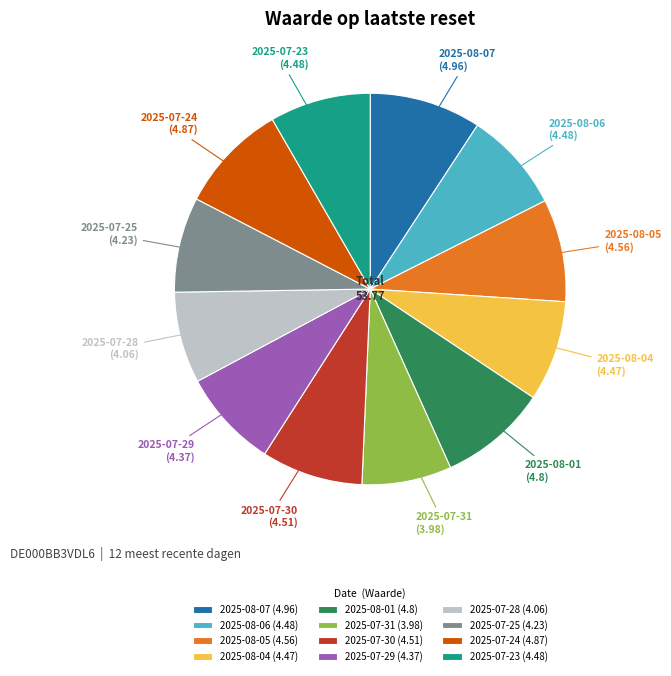

Is it true that 2025-07-23 is 8% of the pie?

True